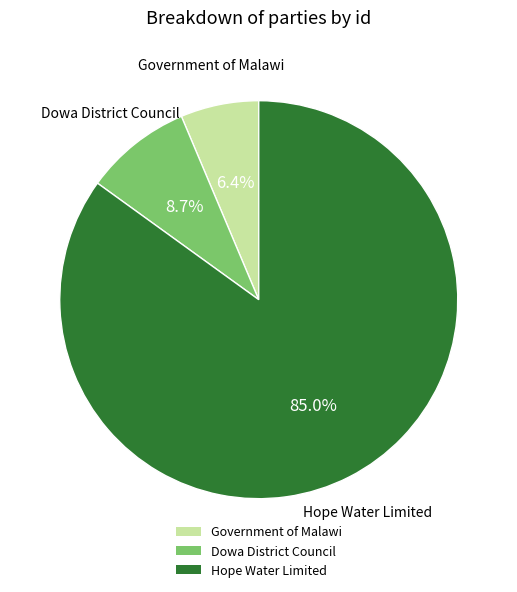

What percentage is the Dowa District Council slice, to the nearest percent?

9%